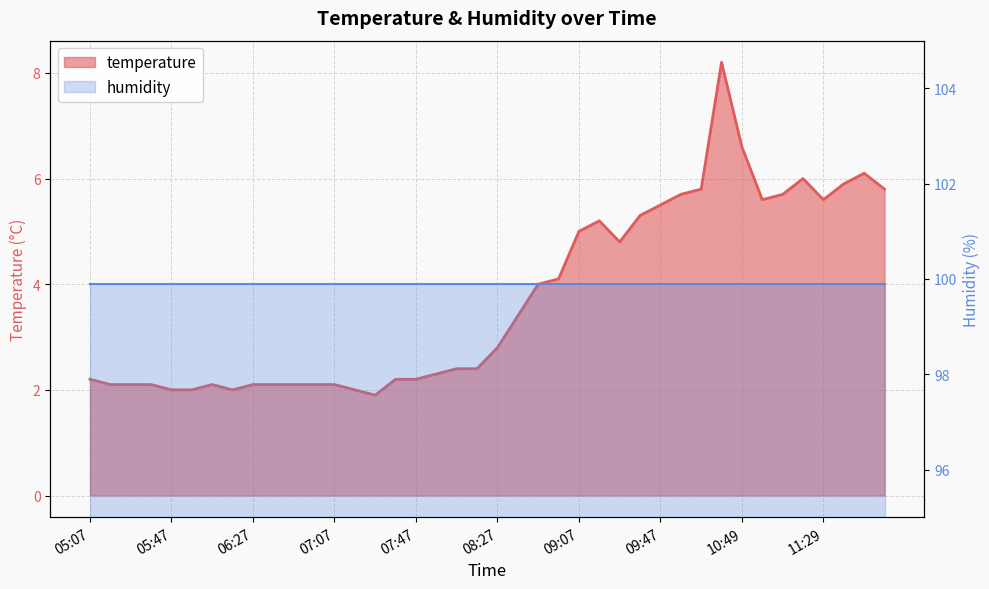

What is the smallest value displayed?

1.9